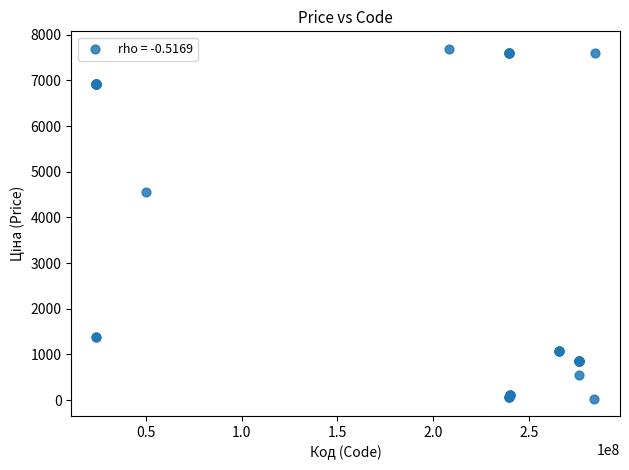

What Y value in the scatter plot is closest to 3862?

4561.9